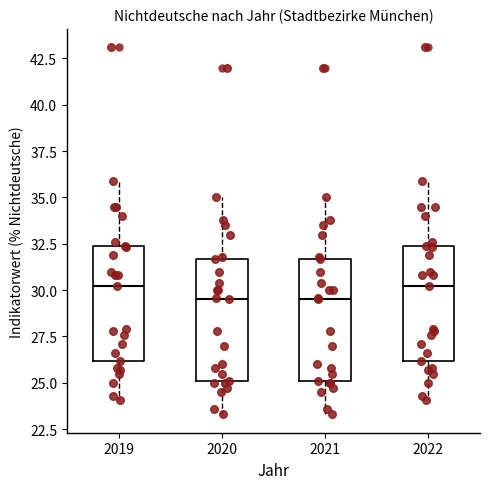

Reading left to right, read every box against the y-axis: the position of its median line, the range the box covers, and the ends of its whiskers. The values are not printed on the chart, so give them approximately, as read against the axis.

2019: median 30.0, box 26.0 to 32.5, whiskers 24.0 to 36.0
2020: median 29.5, box 25.0 to 31.5, whiskers 23.5 to 35.0
2021: median 29.5, box 25.0 to 31.5, whiskers 23.5 to 35.0
2022: median 30.0, box 26.0 to 32.5, whiskers 24.0 to 36.0